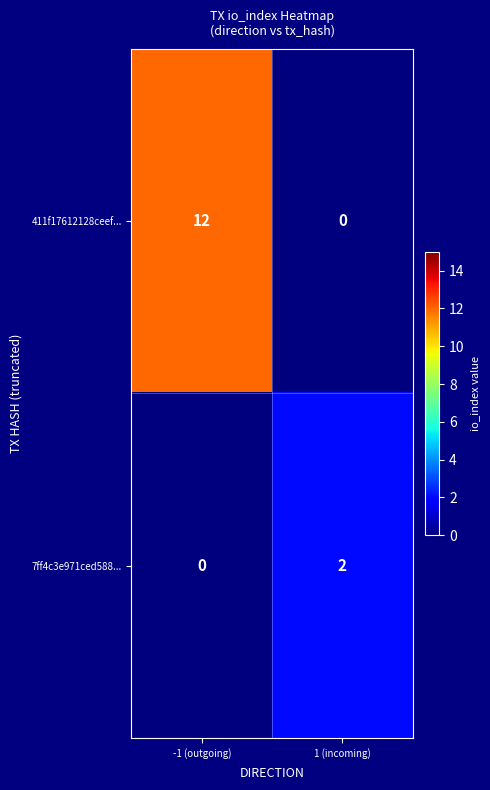

At which label does 411f17612128ceef... reach its peak?

-1 (outgoing)